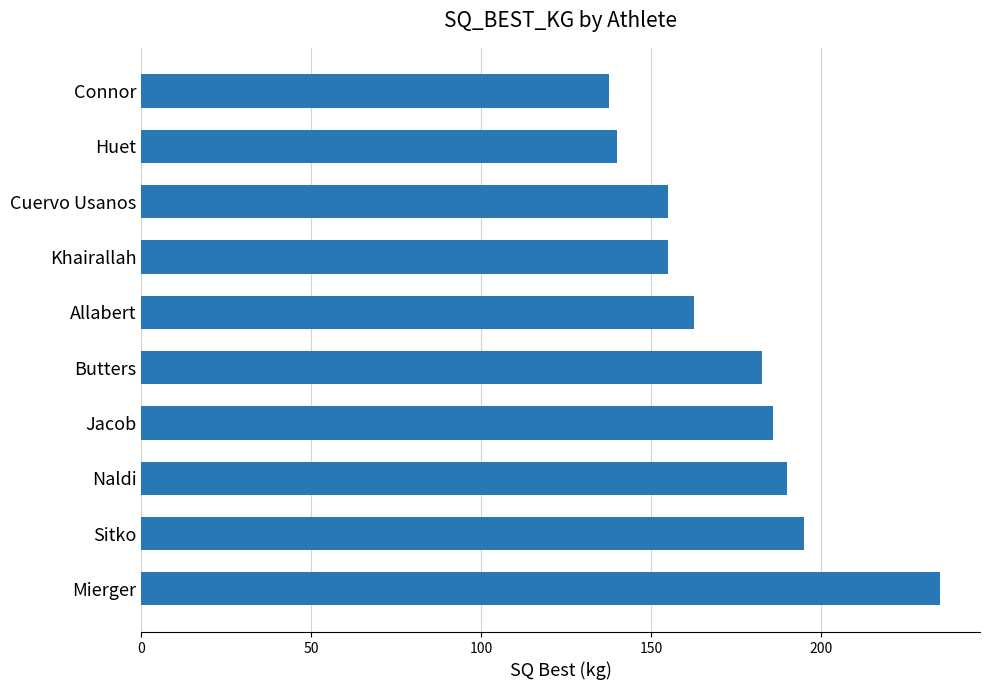

Is it true that the value at Allabert is 216.6?

False